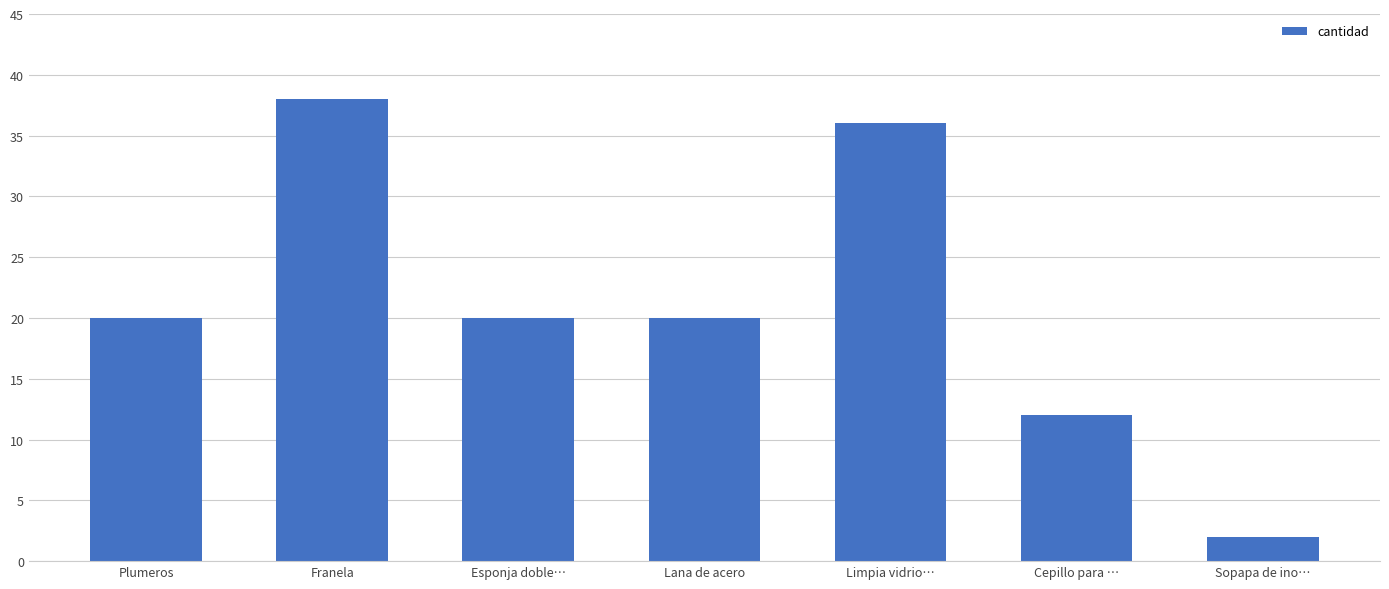

Reading left to right, extract all data points from this chart.

Plumeros=20	Franela=38	Esponja doble…=20	Lana de acero=20	Limpia vidrio…=36	Cepillo para …=12	Sopapa de ino…=2